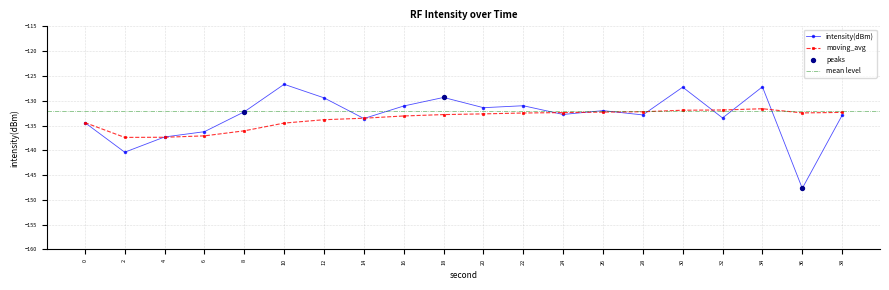

What is the value of the moving_avg point at the 13th from the left?

-132.4